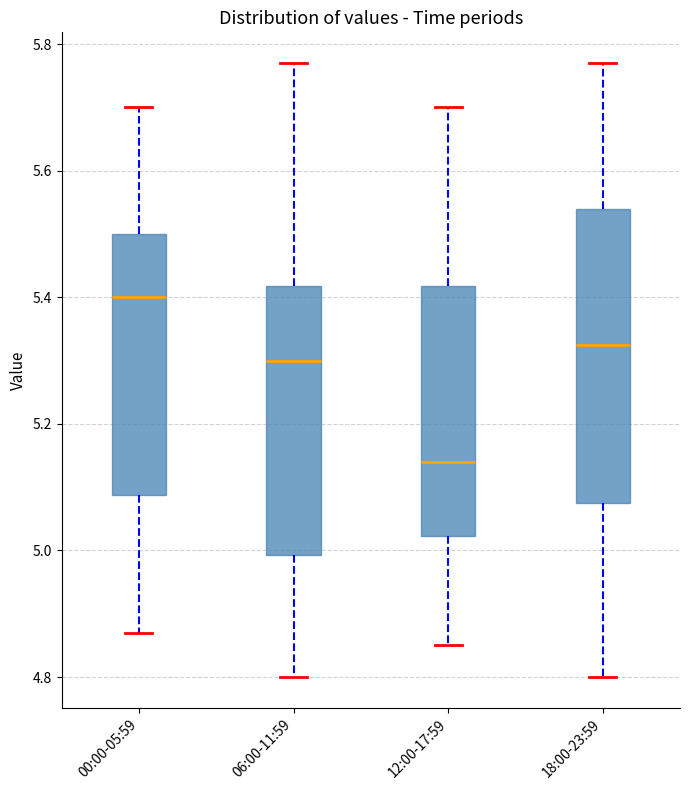

Reading left to right, transcribe this box plot: for each box, give where its median line is, the range the box spans, and where its two whiskers end, as read against the y-axis. The values are not printed on the chart, so give them approximately, as read against the axis.

00:00-05:59: median 5.40, box 5.08 to 5.50, whiskers 4.88 to 5.70
06:00-11:59: median 5.30, box 5.00 to 5.42, whiskers 4.80 to 5.78
12:00-17:59: median 5.14, box 5.02 to 5.42, whiskers 4.86 to 5.70
18:00-23:59: median 5.32, box 5.08 to 5.54, whiskers 4.80 to 5.78